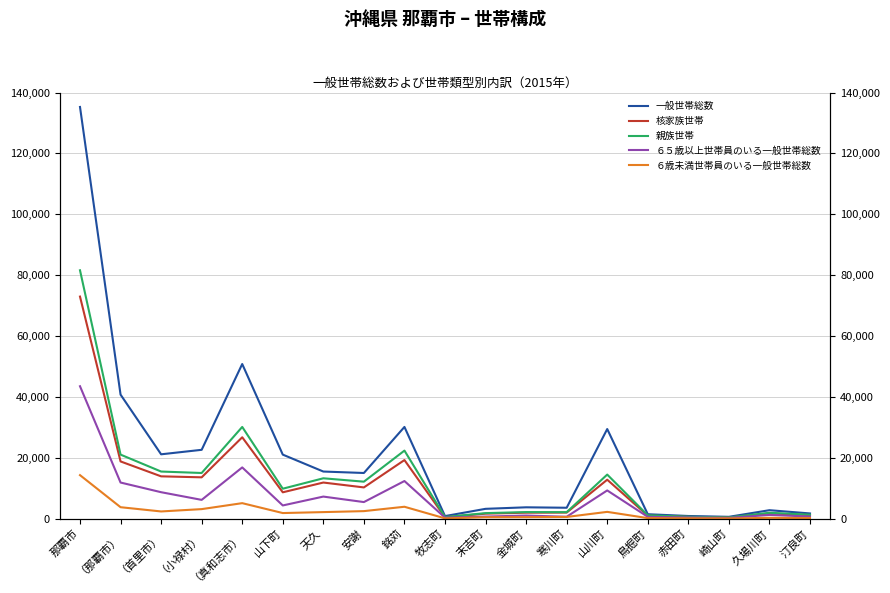

At which category is the sum across all series the highest?

那覇市